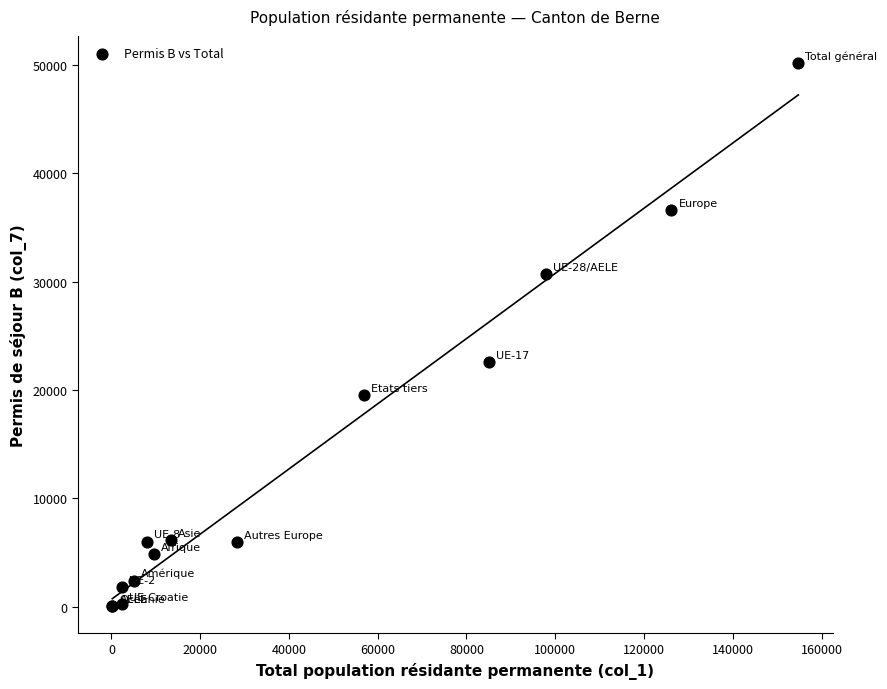

What Y value in the scatter plot is closest to 25128?

22577